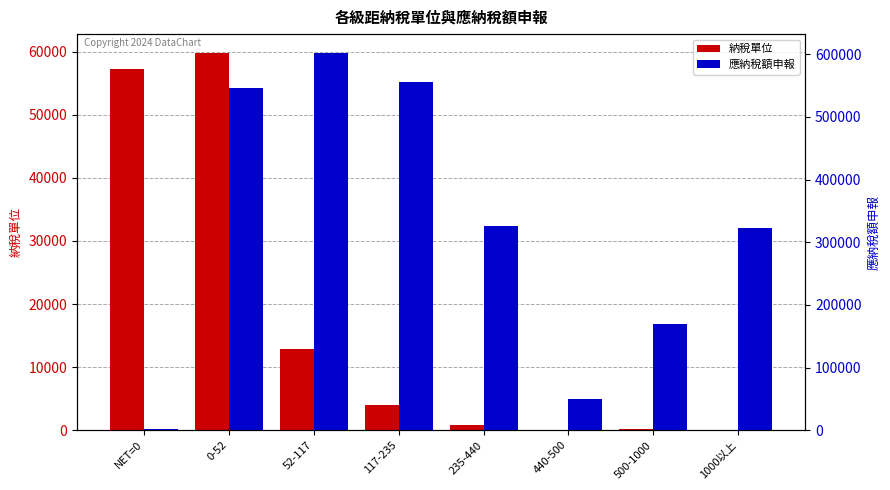

What is the difference between the maximum and minimum values in the 應納稅額申報 series?

600687